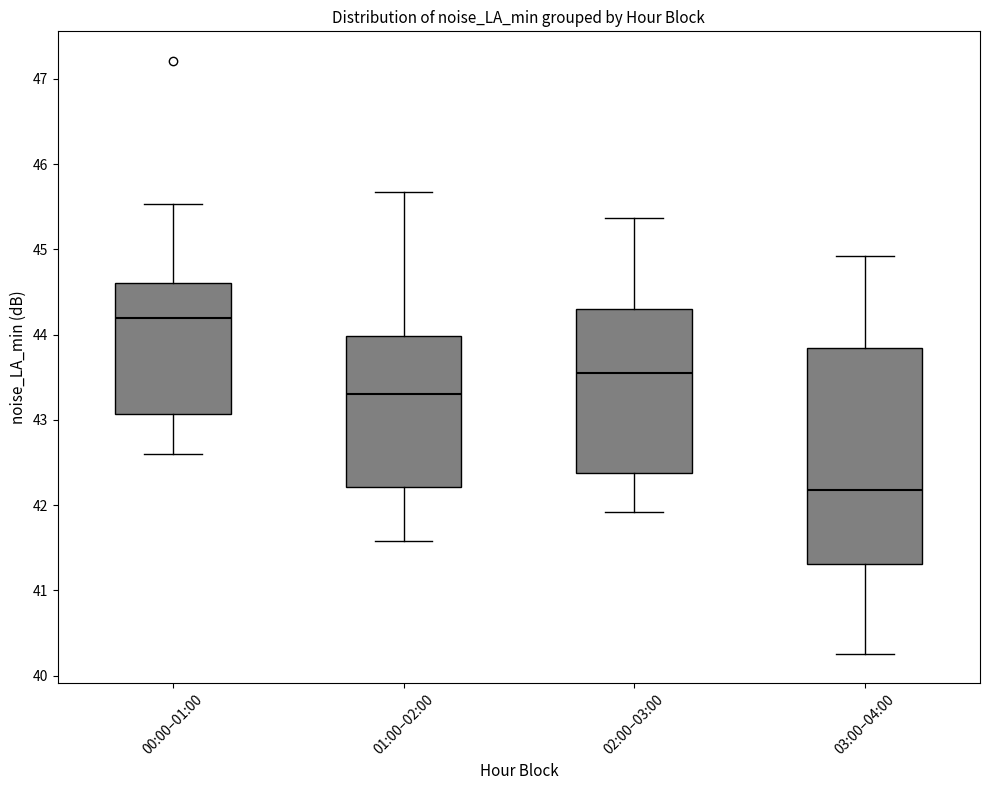

Which box is the tallest, from its lower edge to its upper edge?

03:00–04:00